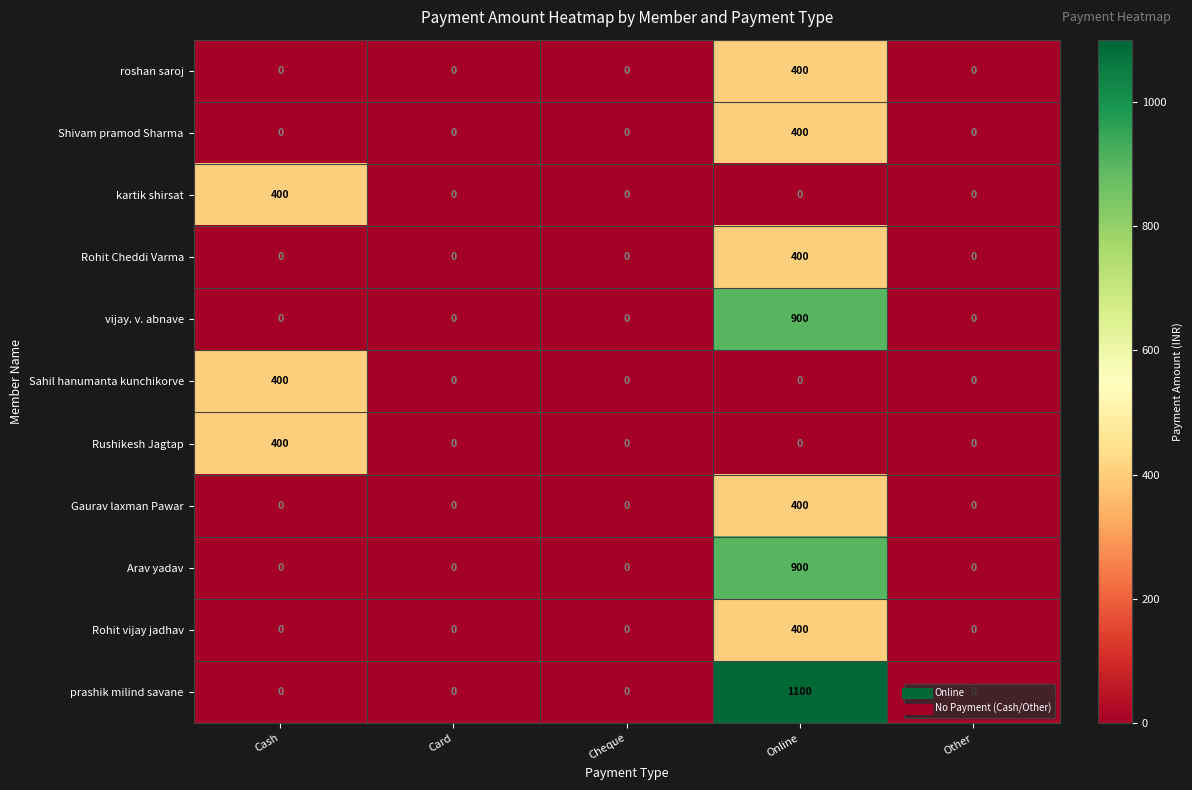

The value of Rohit vijay jadhav at Cash is 0. True or false?

True